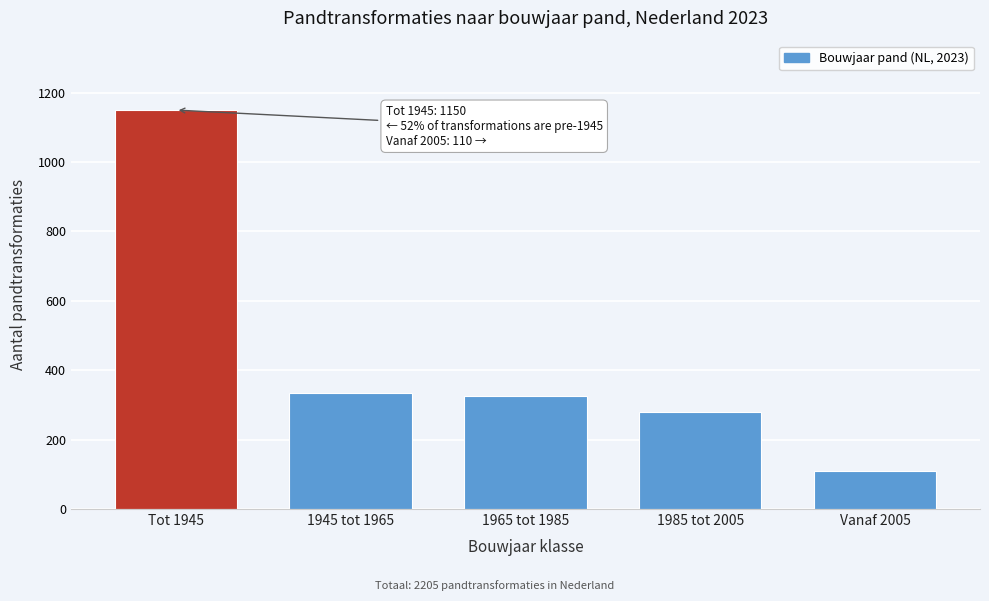

Reading left to right, what are all the values shown in this chart?

Tot 1945=1150	1945 tot 1965=335	1965 tot 1985=325	1985 tot 2005=280	Vanaf 2005=110